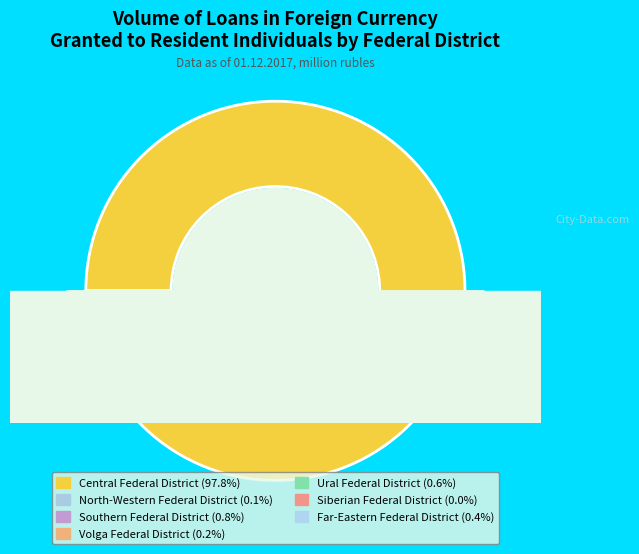

Is there a majority slice in this chart?

Yes